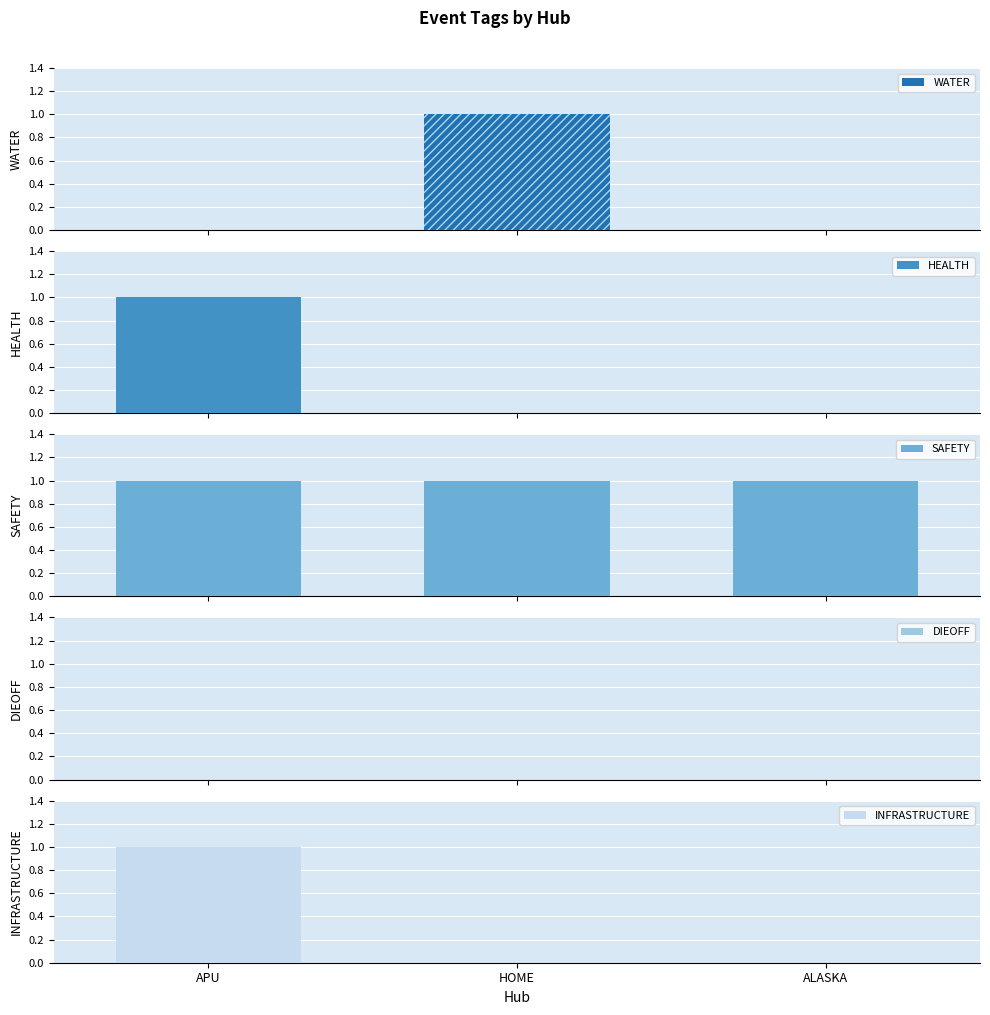

Reading right to left, extract all data points from this chart.

WATER: 0	1	0
HEALTH: 0	0	1
SAFETY: 1	1	1
DIEOFF: 0	0	0
INFRASTRUCTURE: 0	0	1